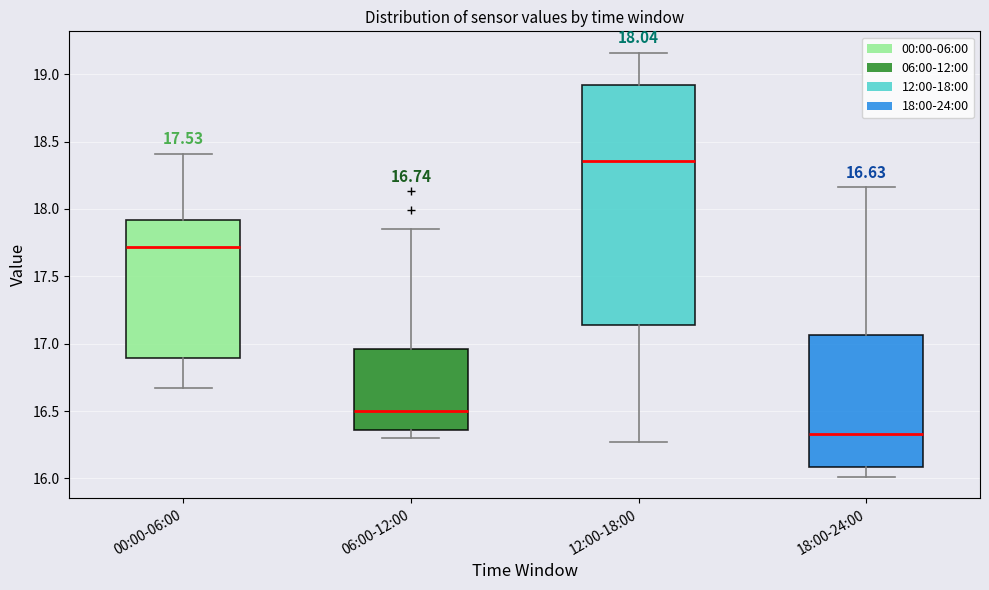

Comparing the boxes themselves (not the whiskers), which one is the tallest?

12:00-18:00